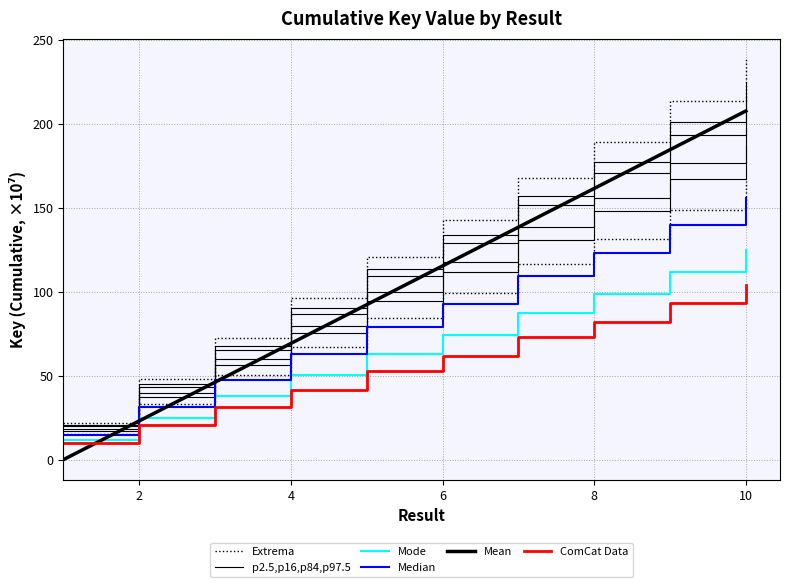

True or false: Median and Mode intersect in this chart.

False